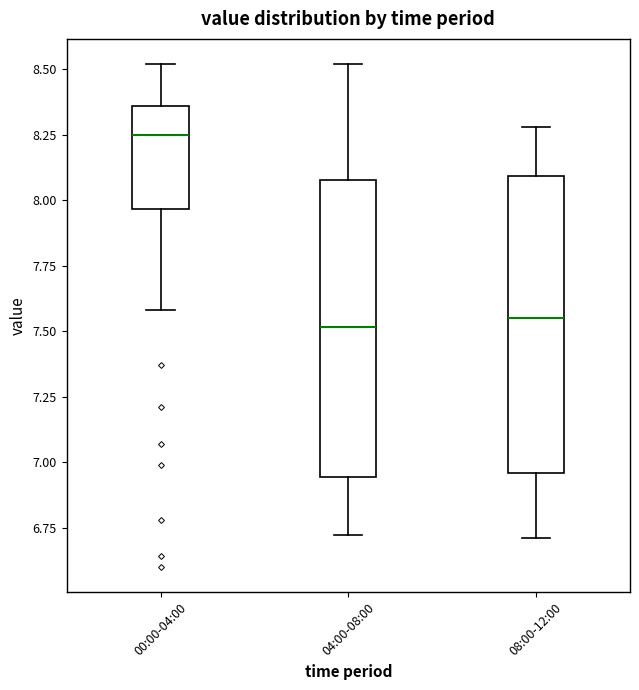

Which box's median line is the highest?

00:00-04:00